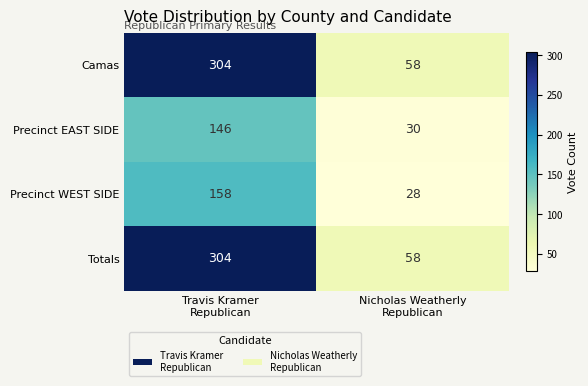

What is the difference between the maximum and minimum values in the Totals series?

246